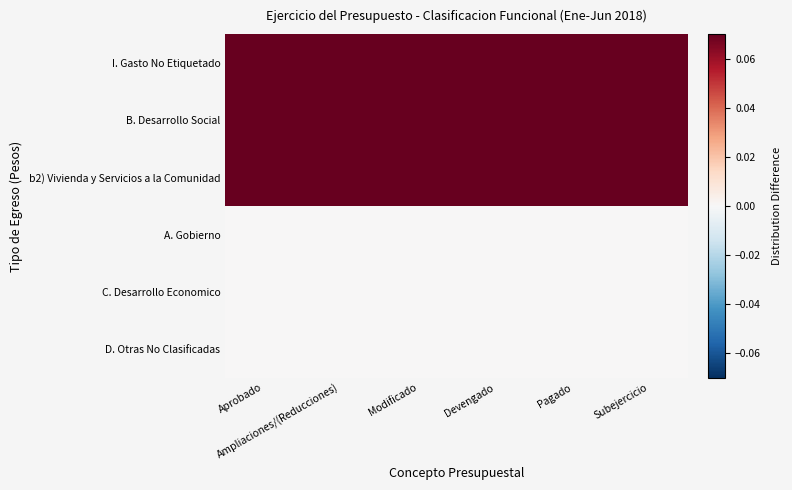

Which label corresponds to the smallest value in the chart?

Aprobado